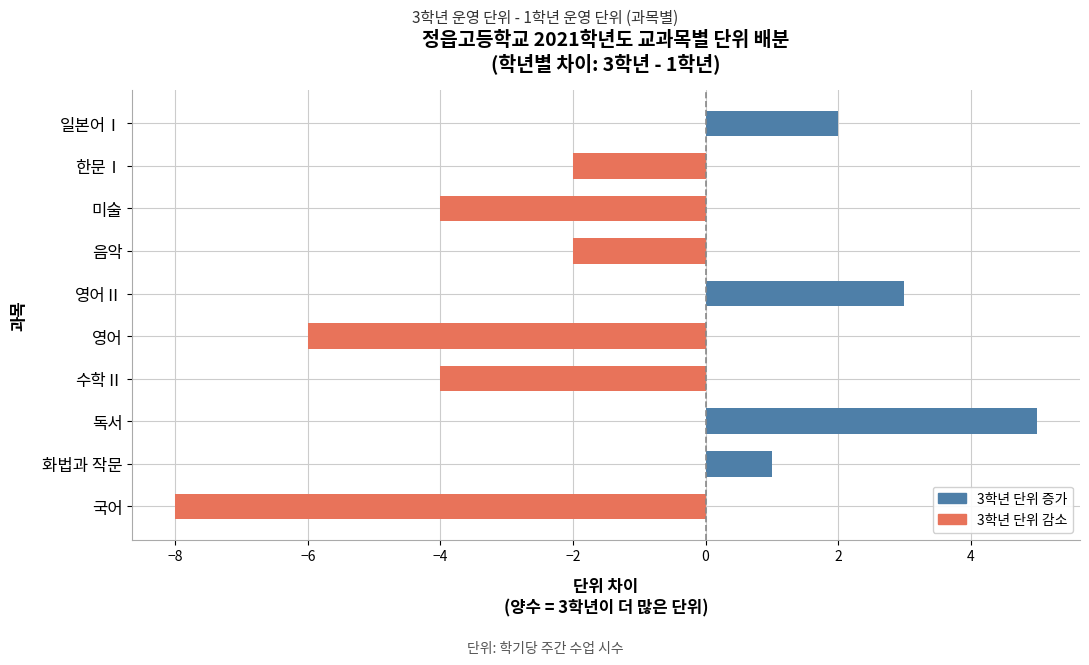

True or false: the data shows -8 at 국어.

True